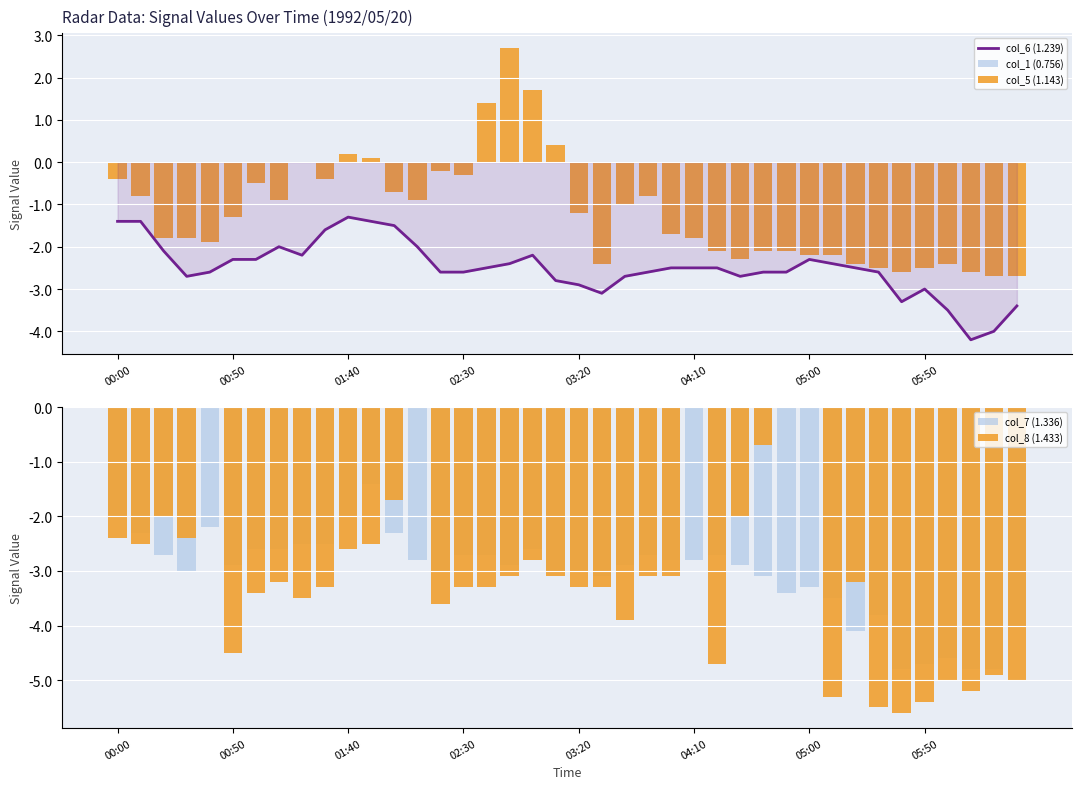

Which series changed the most between 12 and 15?

col_8 (1.433)